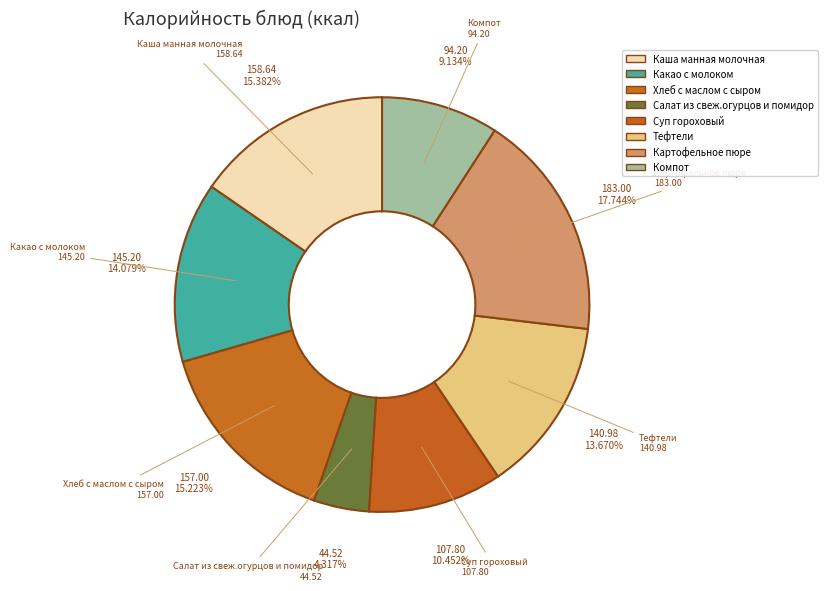

How many segments does this pie chart have?

8